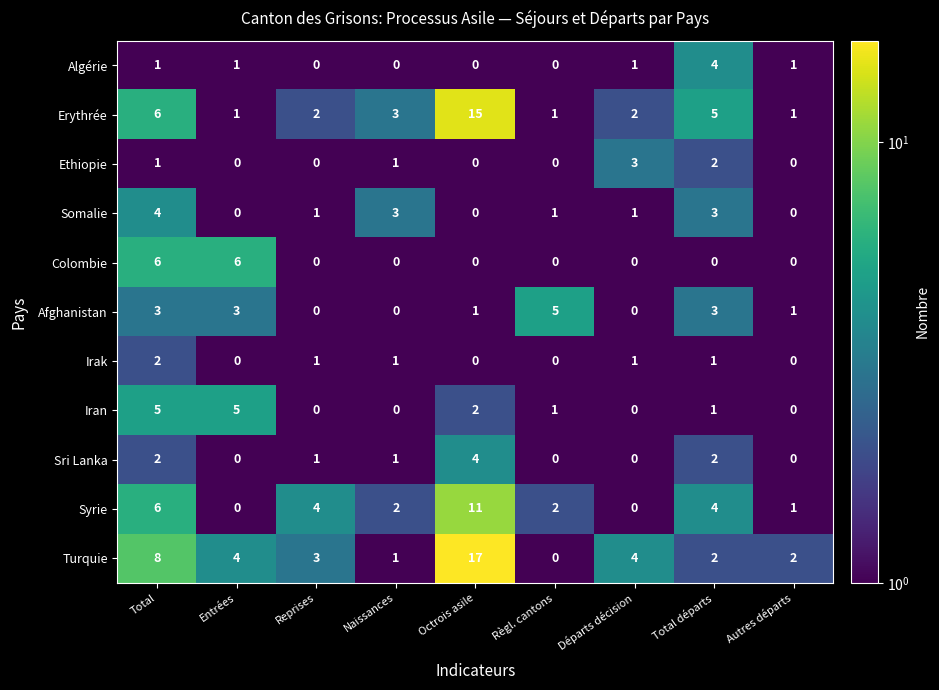

What is the greatest value displayed?

17